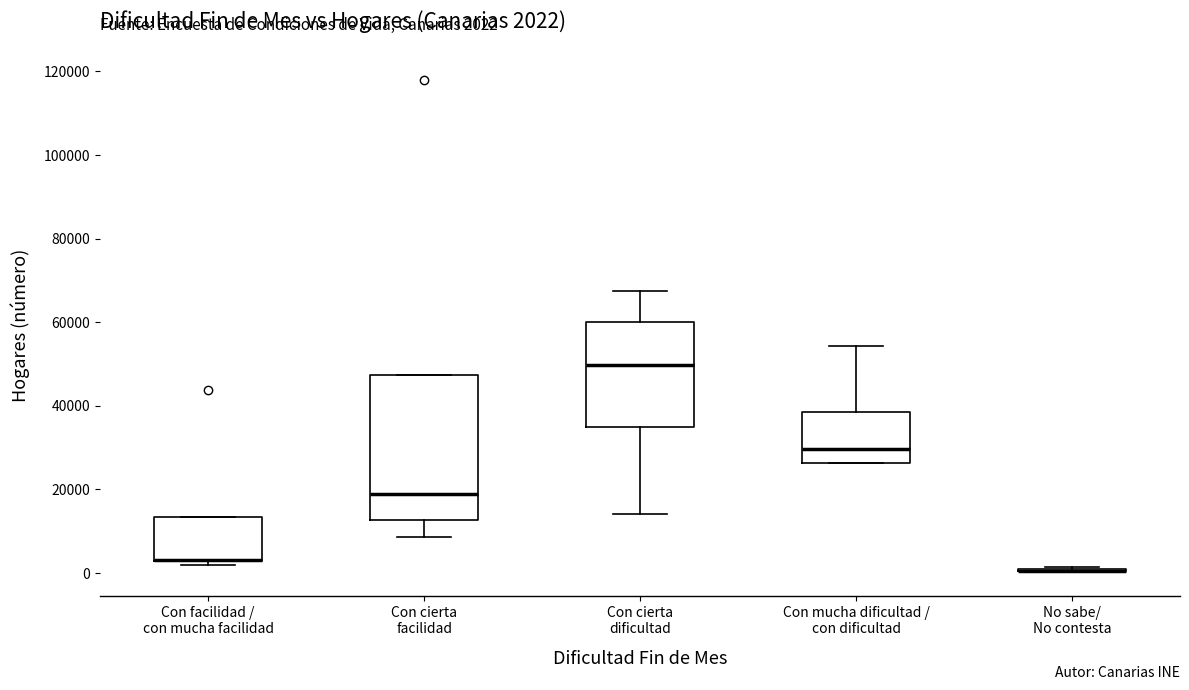

Which box is the tallest, from its lower edge to its upper edge?

Con cierta facilidad